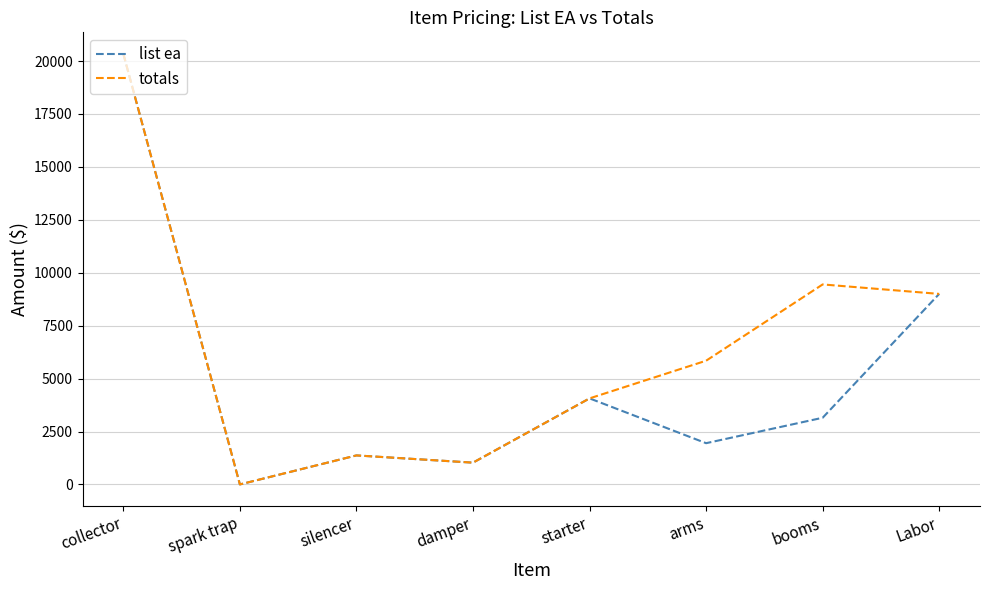

List the labels in order of totals value, largest first.

collector, booms, Labor, arms, starter, silencer, damper, spark trap